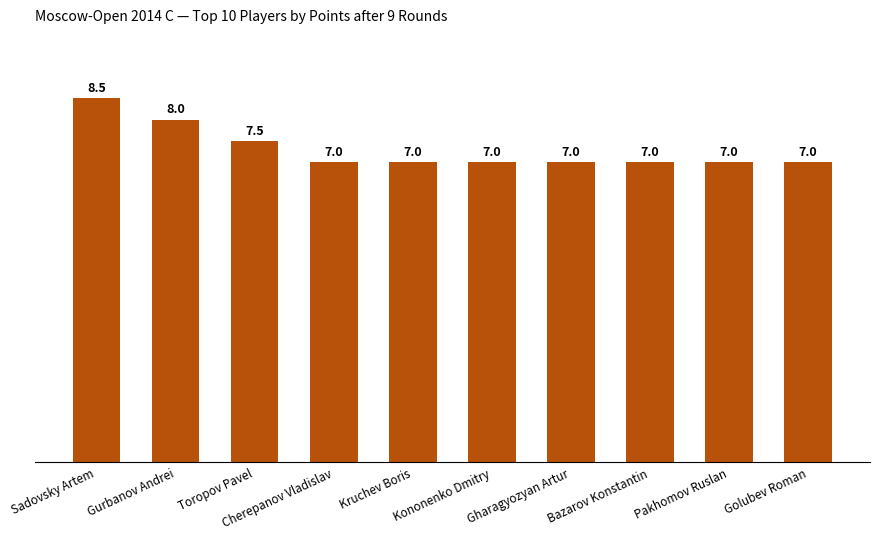

Approximately how many times larger is the value at Pakhomov Ruslan compared to Bazarov Konstantin?

1.0